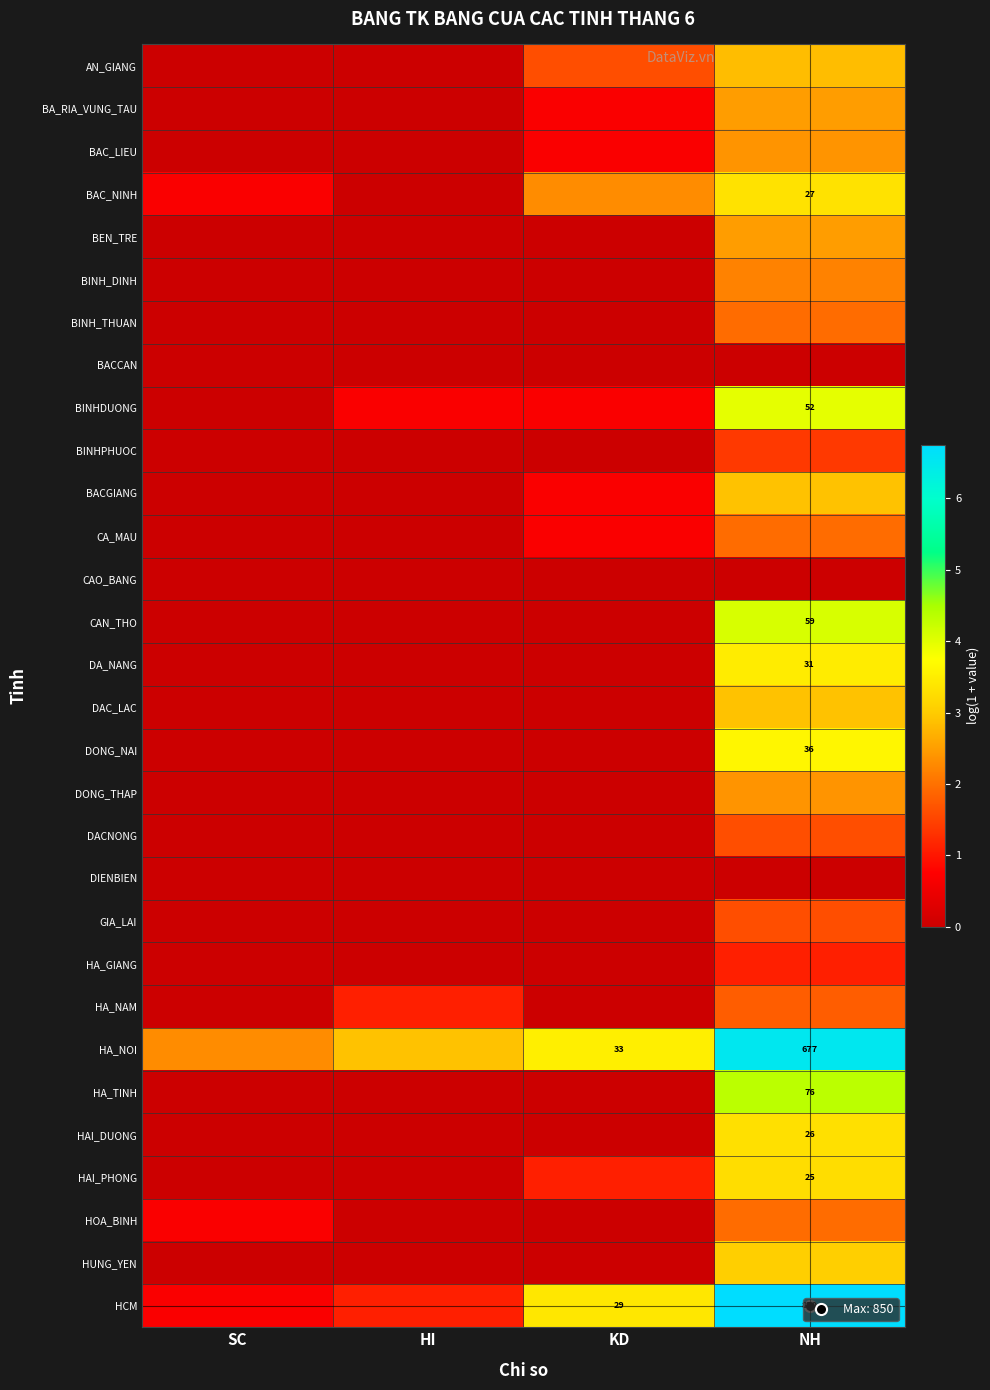

Rank the categories by BAC_LIEU value from highest to lowest.

NH, KD, SC, HI